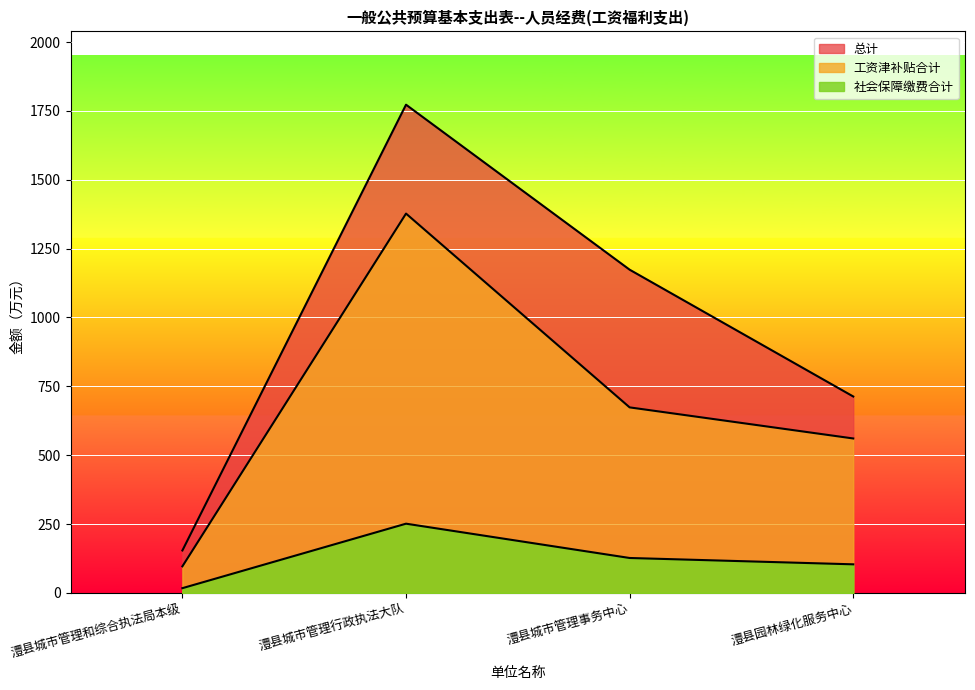

Does the chart display data point markers on the line(s)?

No